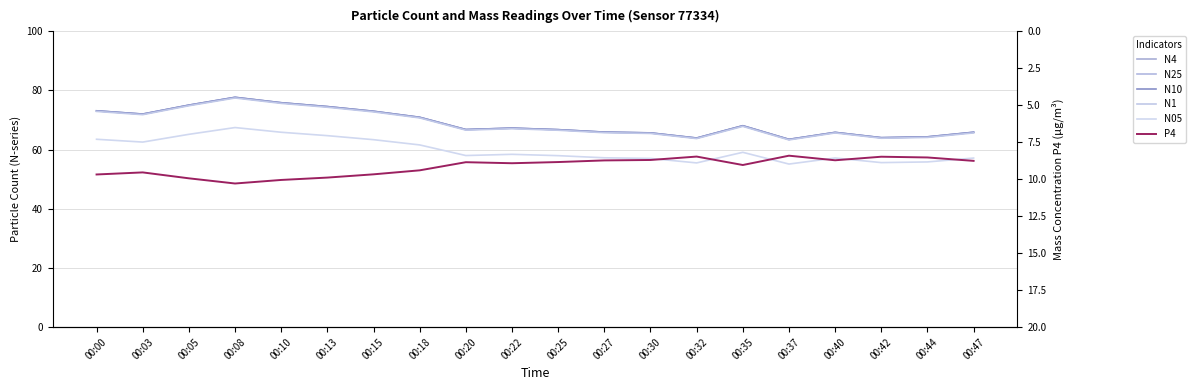

At which category does N25 reach its first local peak?

00:08